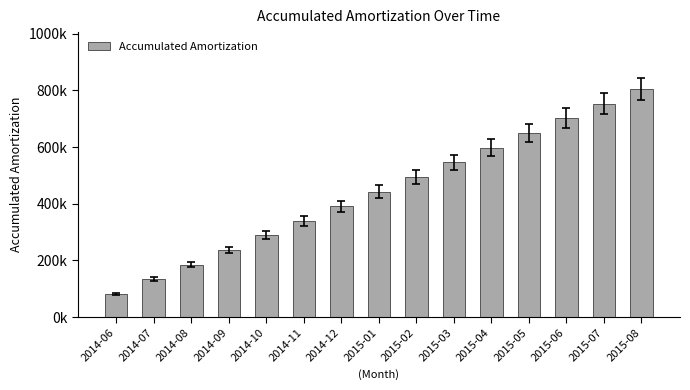

Reading right to left, what are all the values shown in this chart?

2015-08=804786.9	2015-07=753133.9	2015-06=701480.9	2015-05=649827.9	2015-04=598174.9	2015-03=546521.9	2015-02=494868.9	2015-01=443215.9	2014-12=391562.9	2014-11=339909.9	2014-10=288256.9	2014-09=236603.9	2014-08=184950.9	2014-07=133297.9	2014-06=81644.9